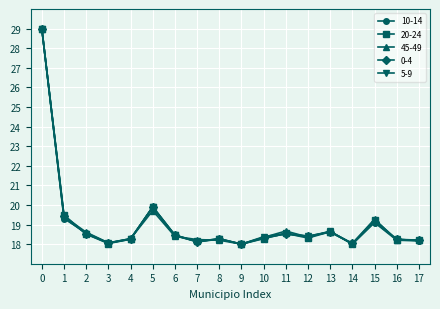

In 10-14, how many points are higher than both neighbors (excluding endpoints)?

5